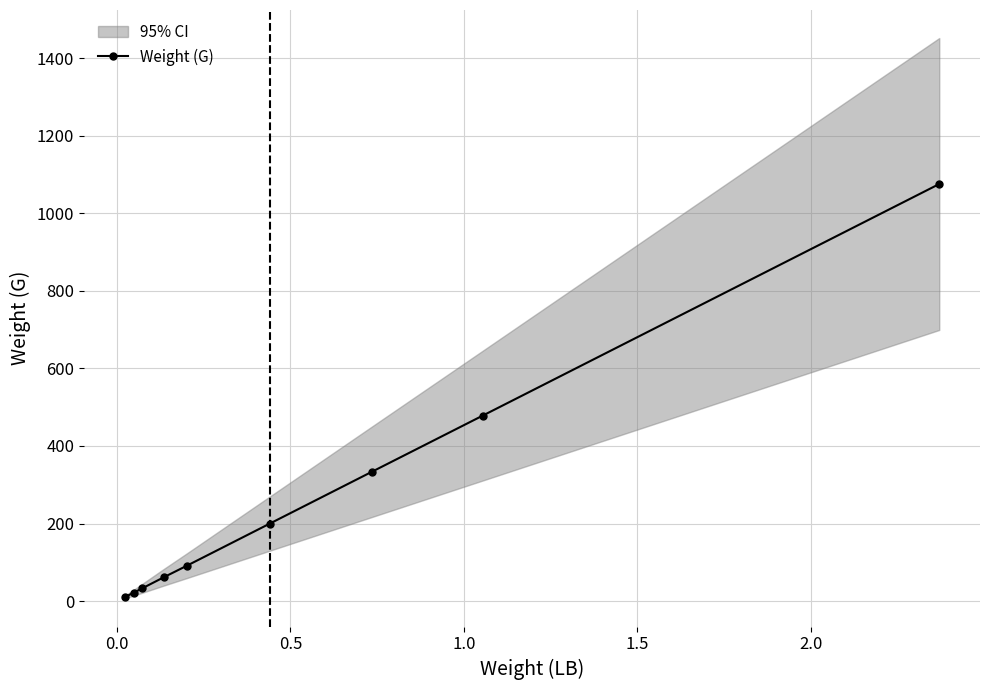

What is the highest value of the Weight (G) series?

1075.5